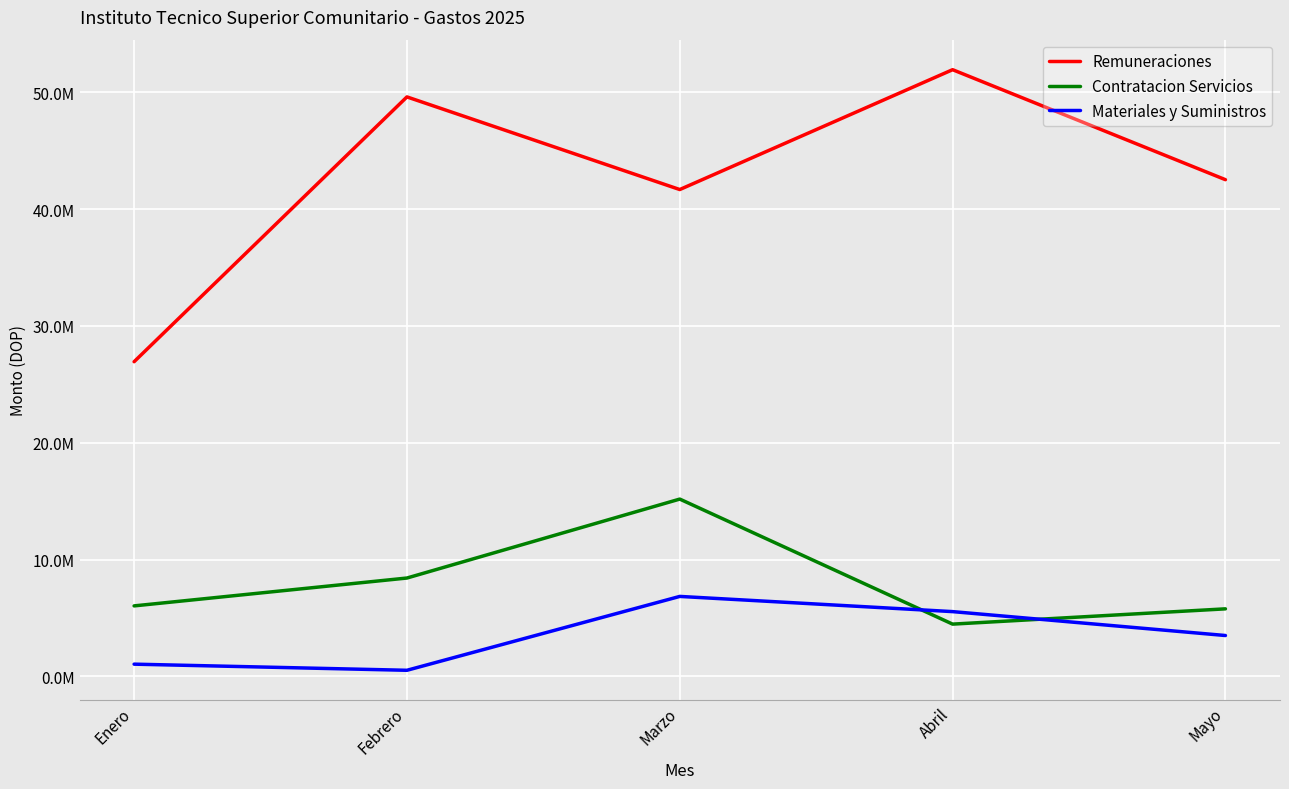

What is the sum of the Remuneraciones values at Febrero and Abril?

101516277.2